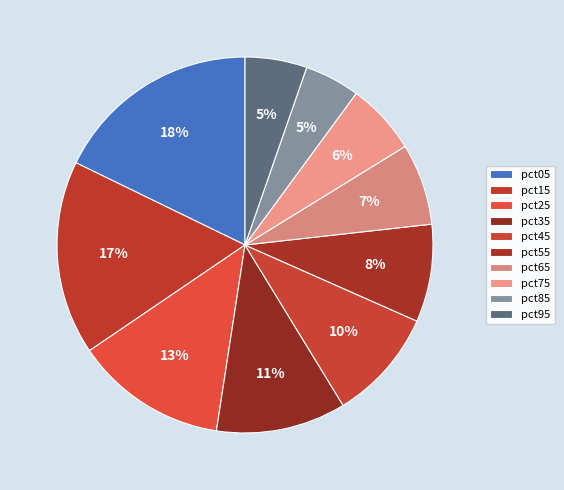

To the nearest percent, what is the average slice percentage?

10%